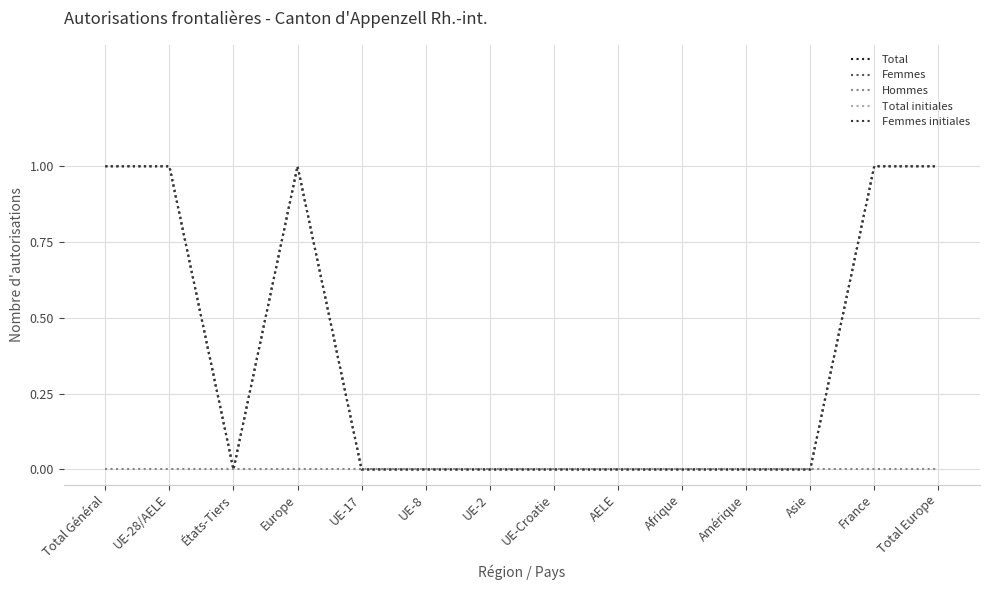

What is the label of the 1st point from the left?

Total Général